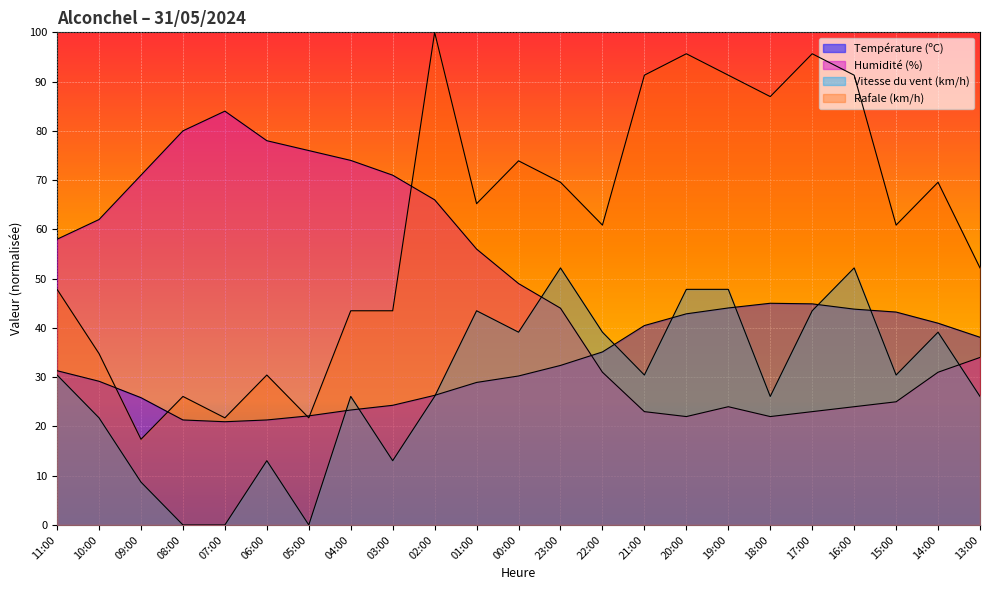

After their last crossing, which series has the higher values: Température (ºC) or Rafale (km/h)?

Rafale (km/h)